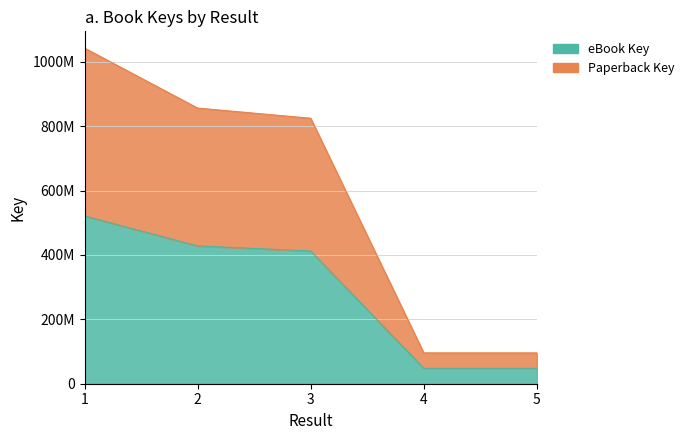

Which series has the widest spread of values?

Paperback Key